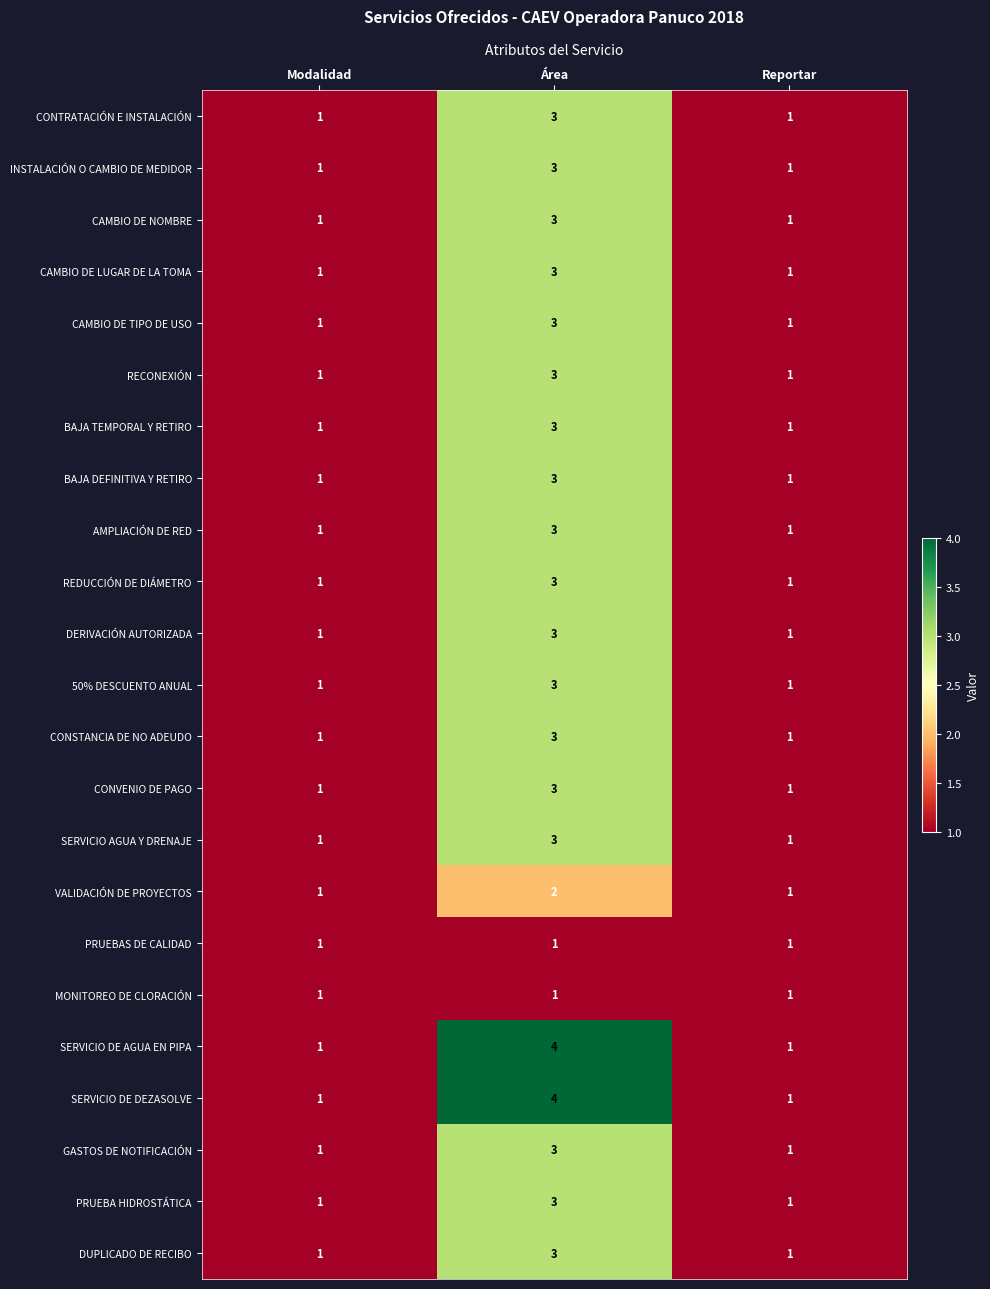

Is it true that CAMBIO DE TIPO DE USO equals 4 at Área?

False